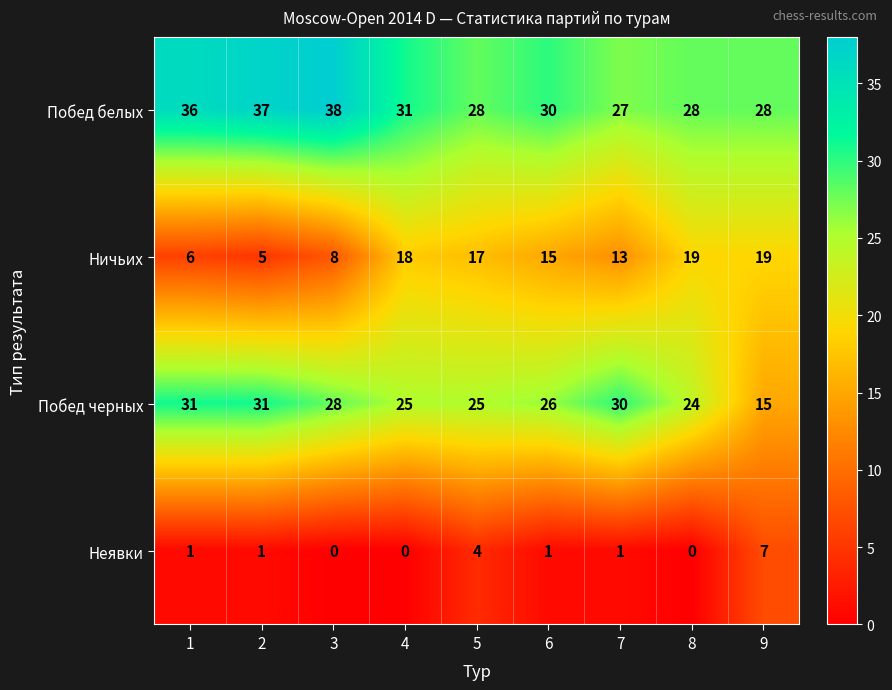

Which series has the largest total across all categories?

Побед белых